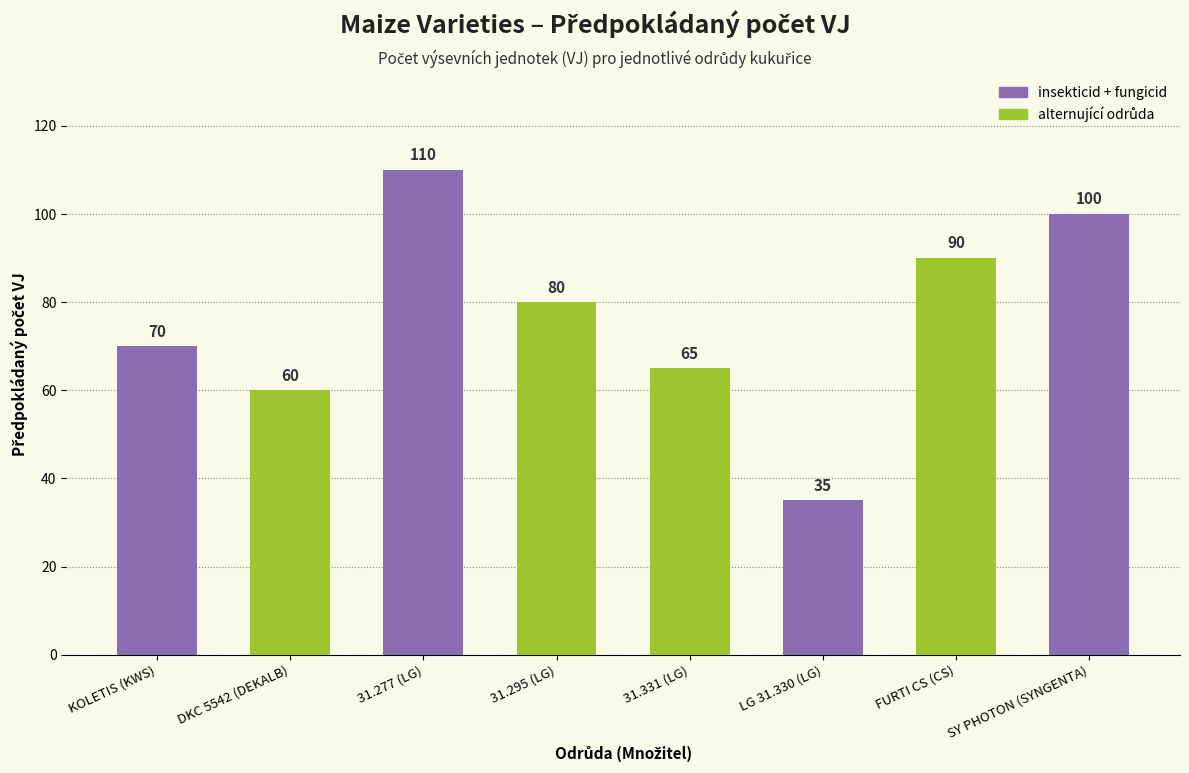

What is the smallest value displayed?

35